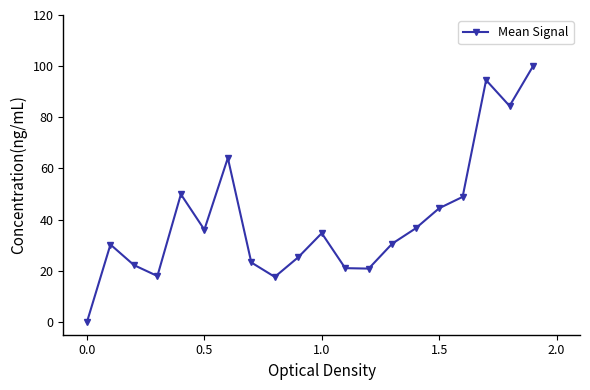

What is the value of the 10th point from the left?

25.3